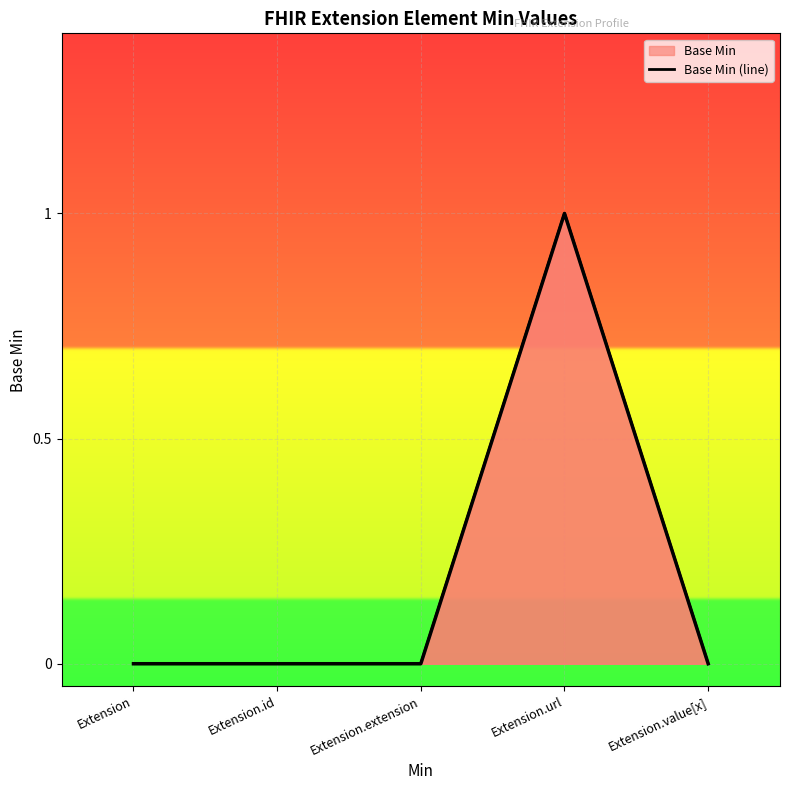

Which label corresponds to the largest value in the chart?

Extension.url